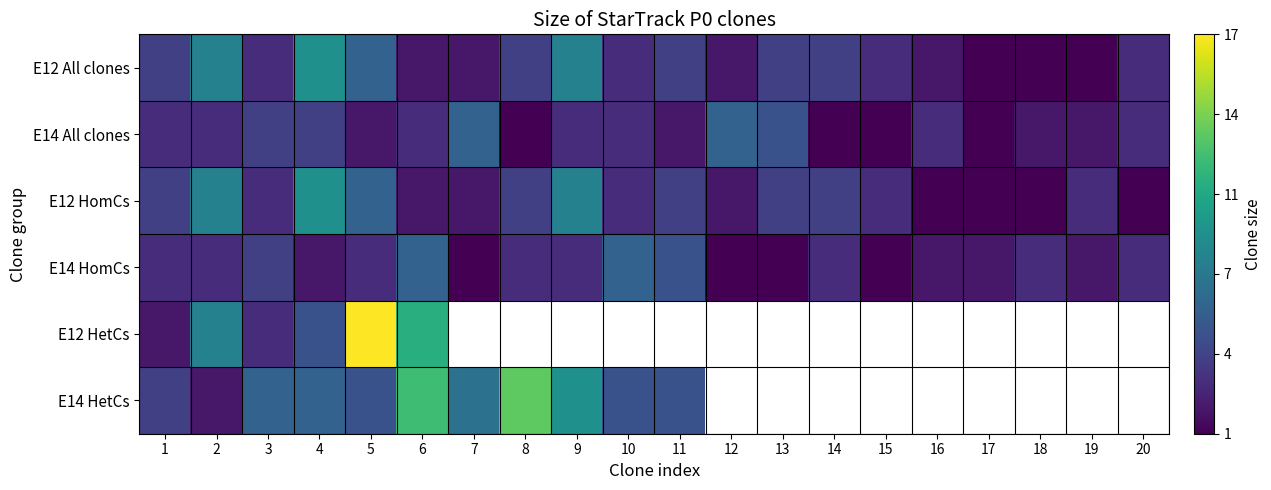

What is the difference between the second highest and minimum values in the E12 All clones series?

7.0